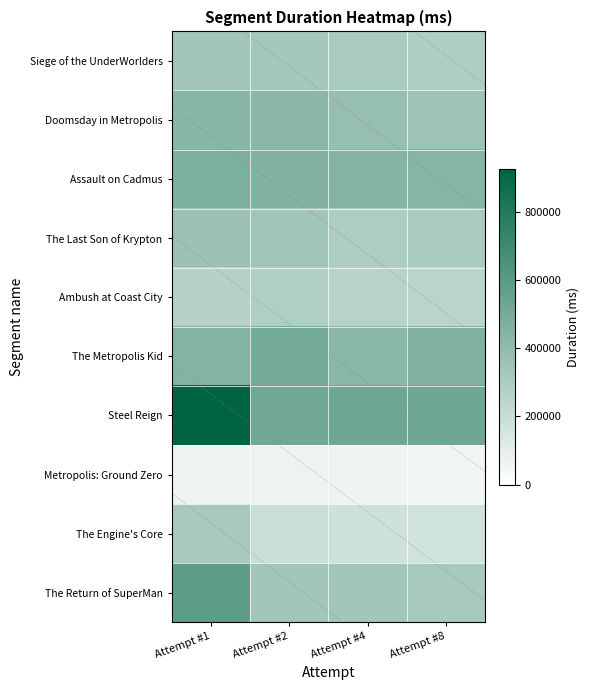

What is the difference between the The Last Son of Krypton values at Attempt #1 and Attempt #4?

59981